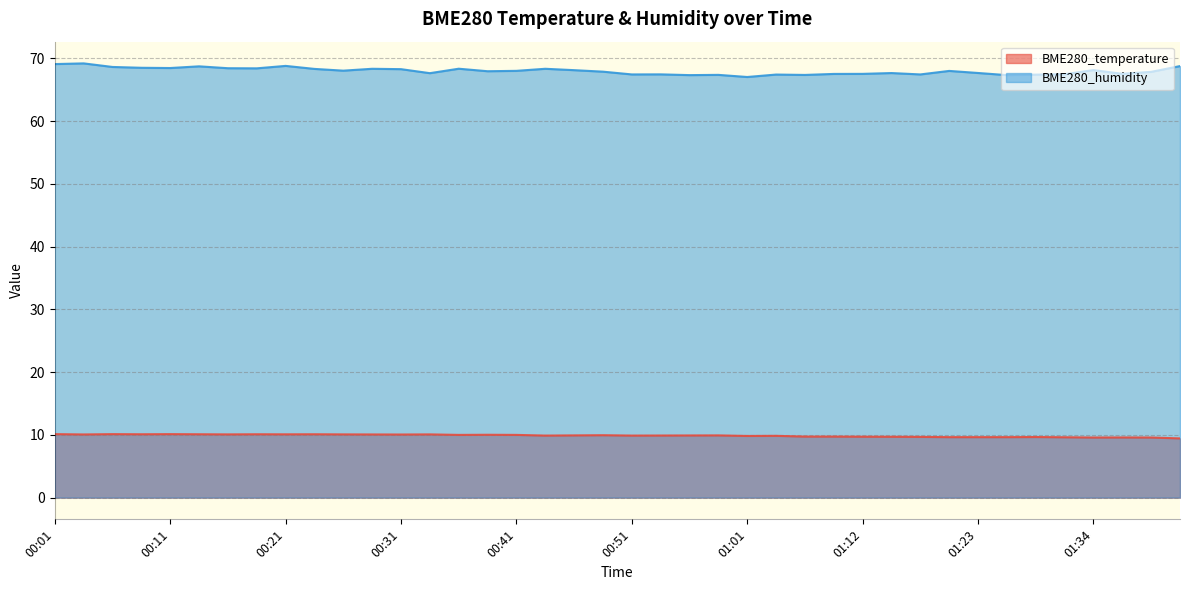

Count the number of categories in the chart.

40